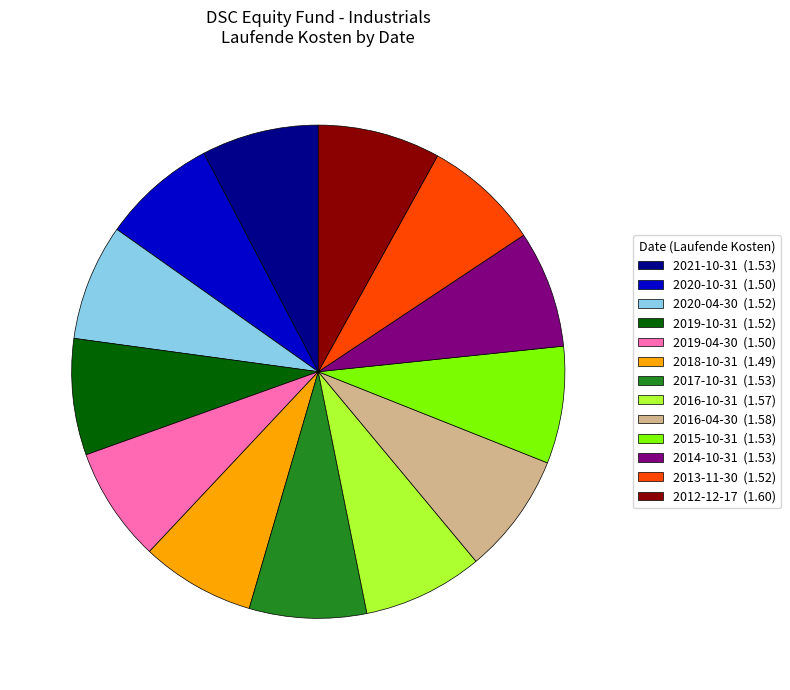

Is there a majority slice in this chart?

No